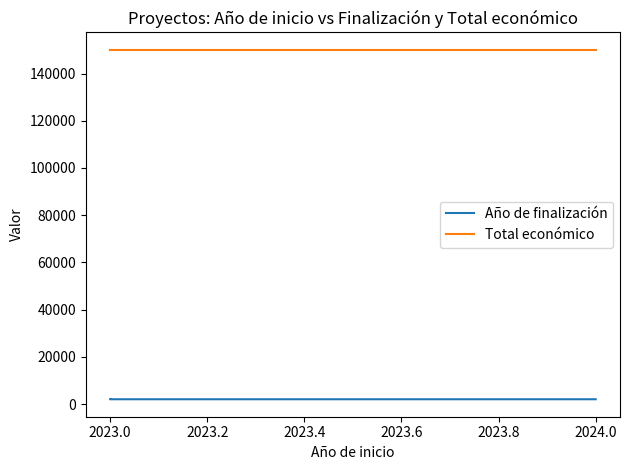

The value of Año de finalización at 2023.0 is 3065. True or false?

False